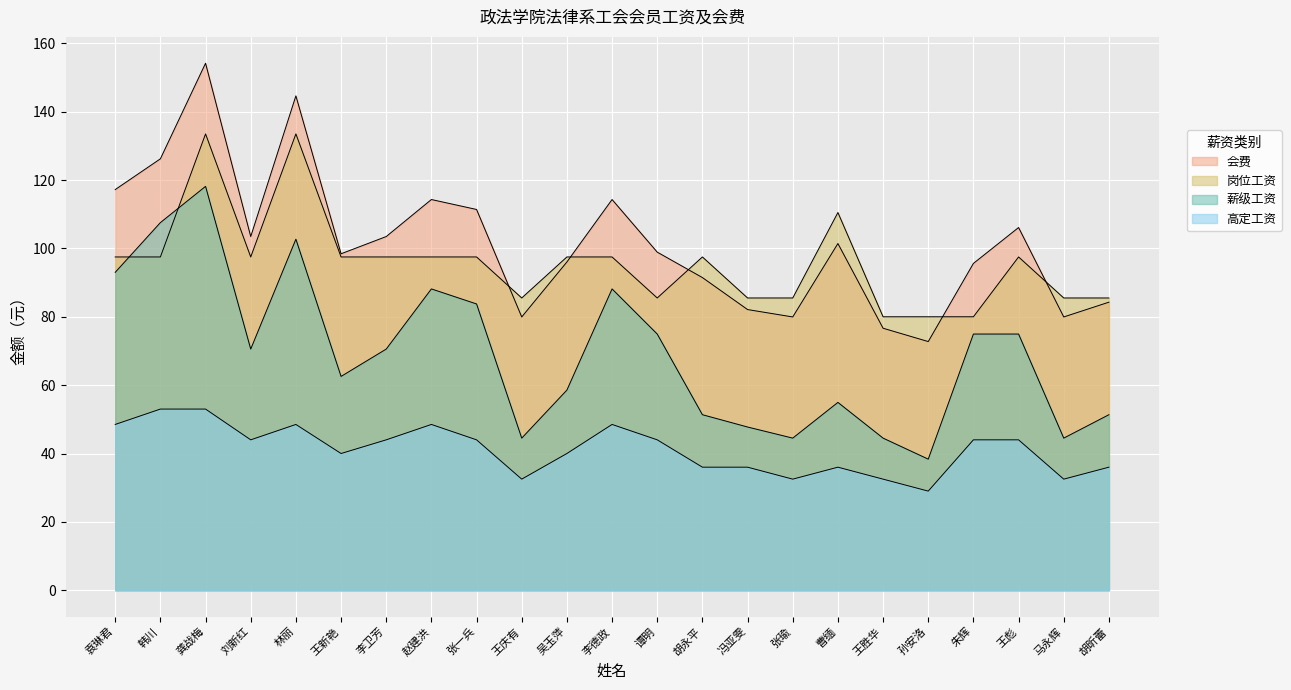

Which label corresponds to the smallest value in the chart?

孙安洛